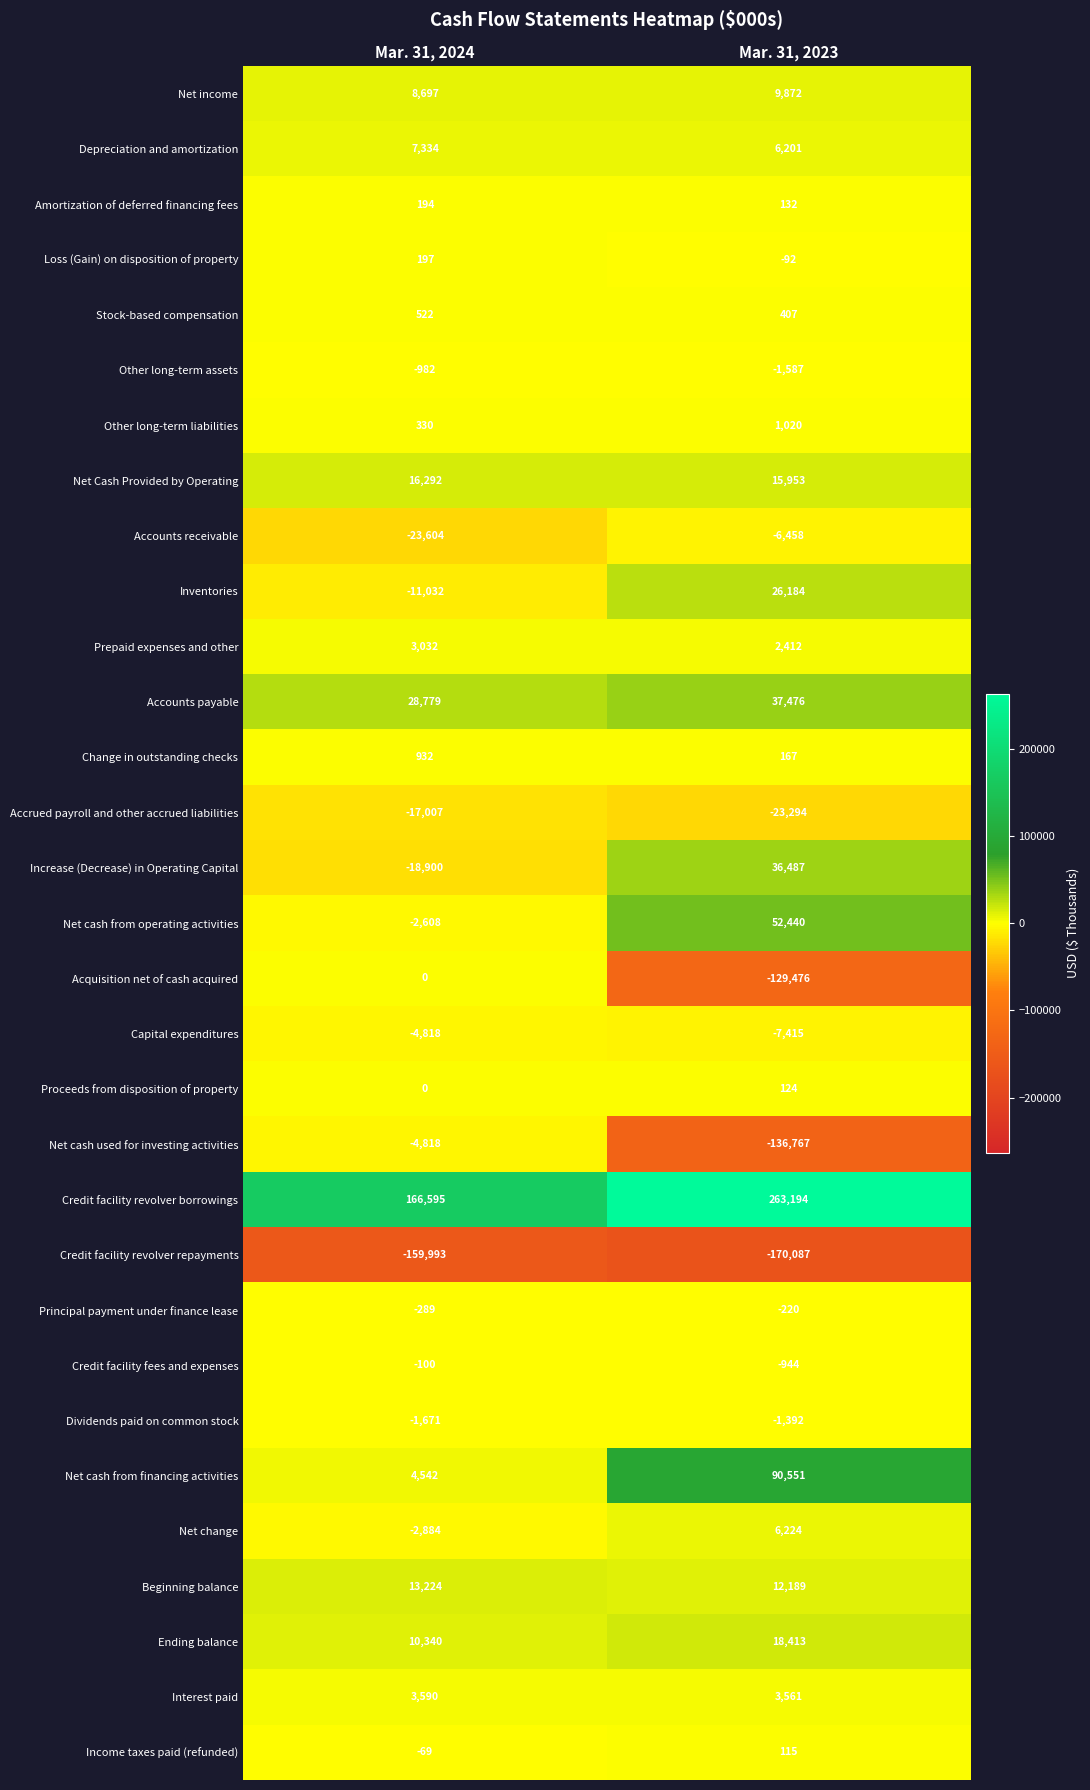

What is the greatest value displayed?

263194